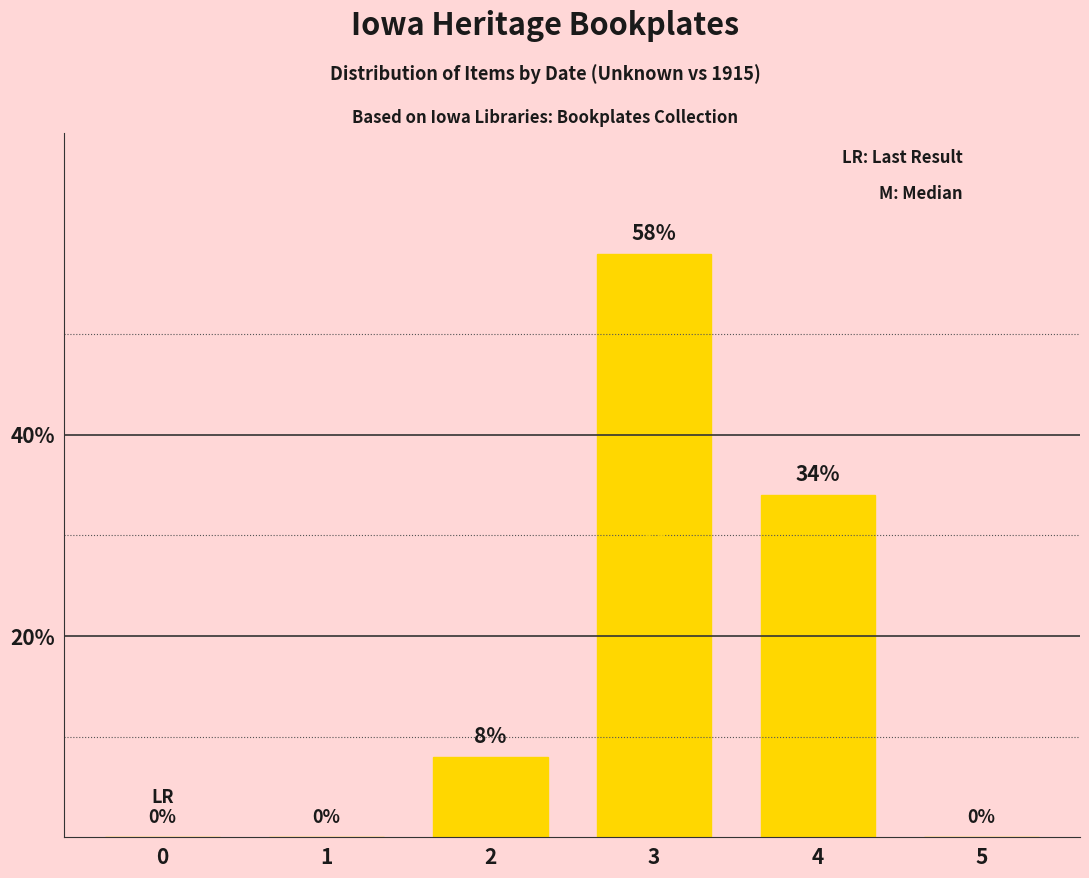

What is the average value?

17